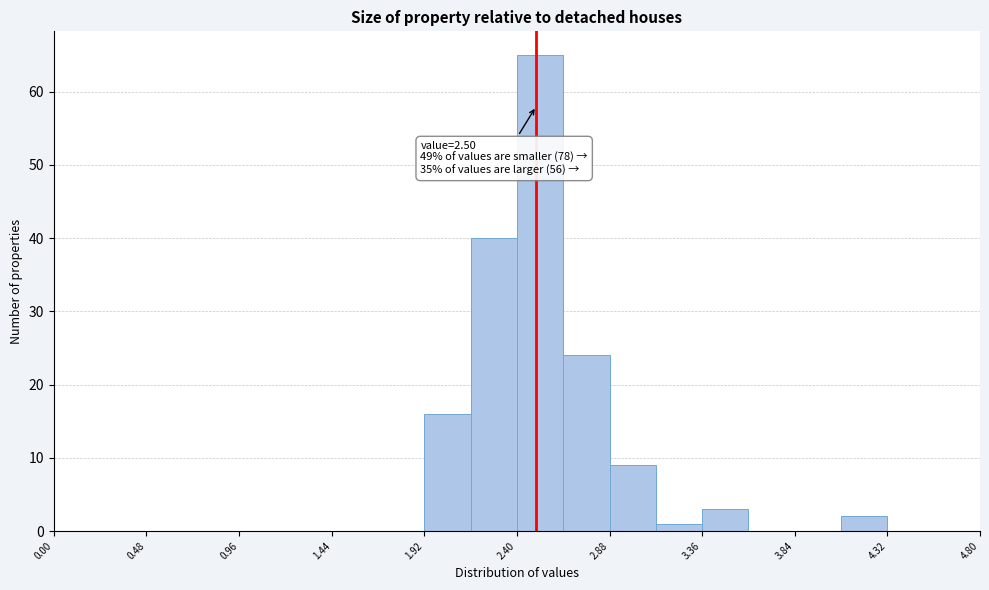

Which range on the x-axis has the tallest bar?

2.40 to 2.64